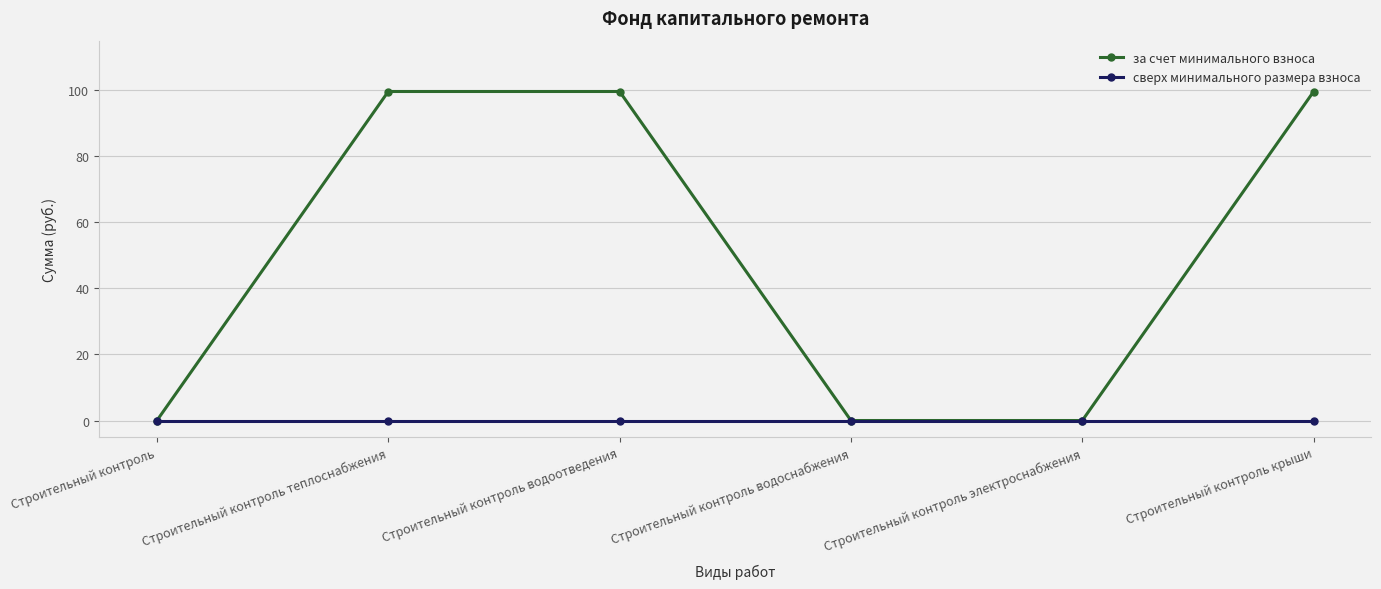

True or false: за счет минимального взноса has more than 2 interior local peaks.

False